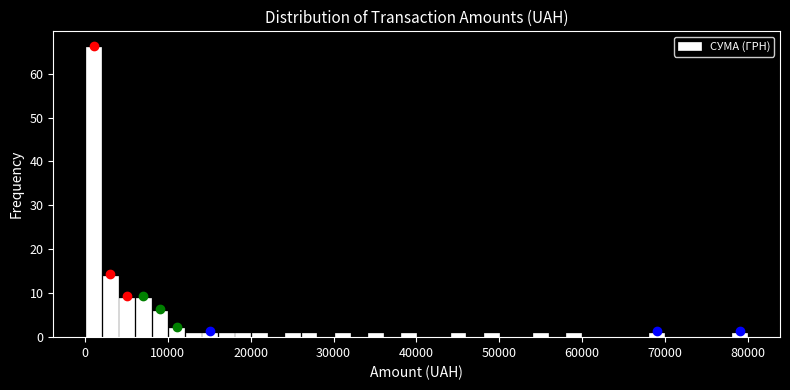

Around what value on the x-axis is the tallest bar? Give the approximate position of its centre, as read against the axis.

1000